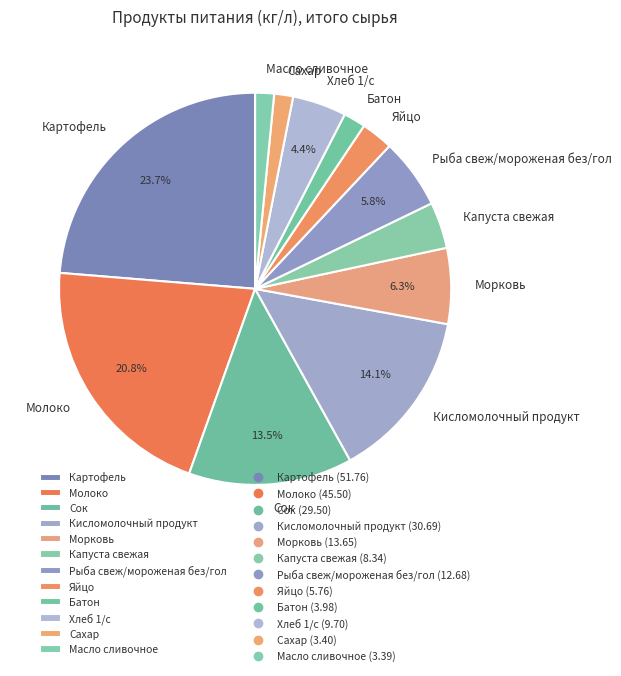

Count the number of slices in the pie.

12